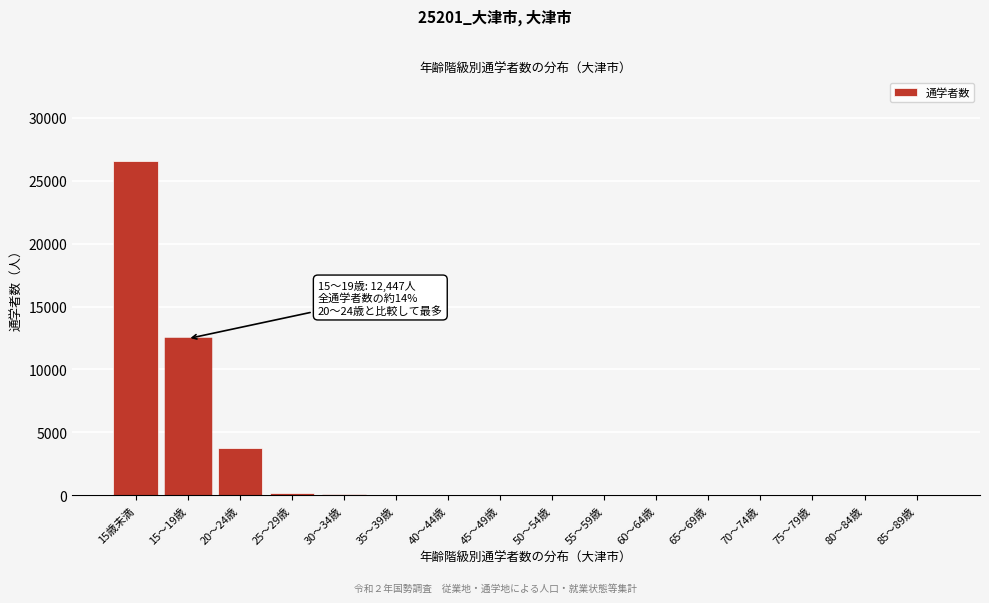

What is the maximum value shown in the chart?

26595